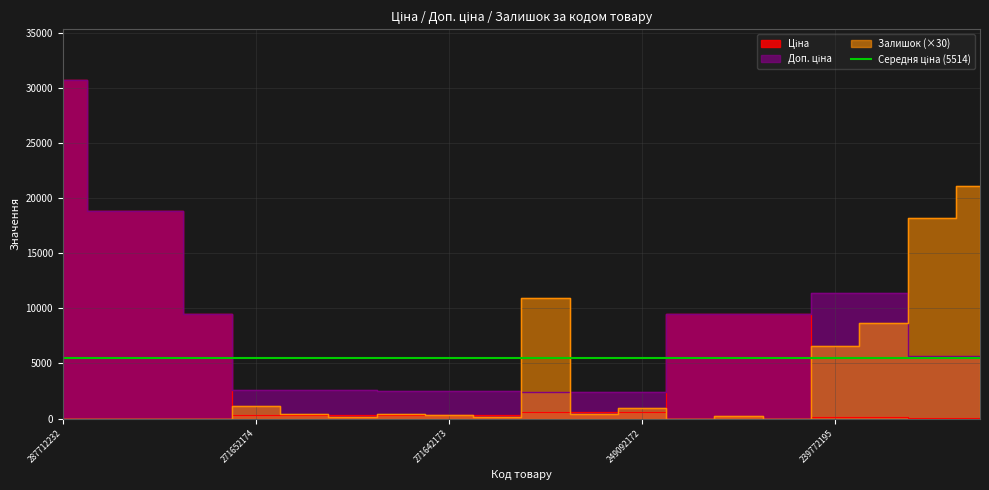

What is the value of the Ціна point at the 8th from the left?

310.3